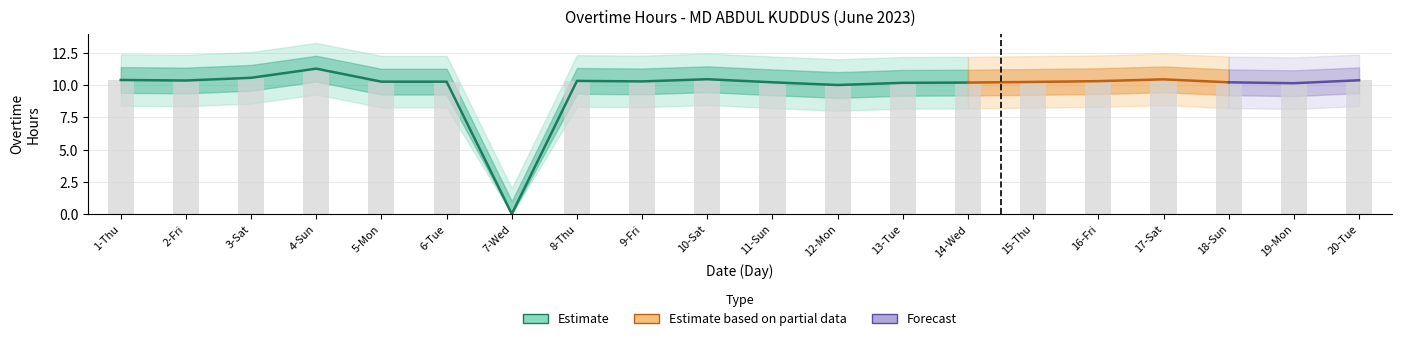

What is the label of the 6th bar from the right?

15-Thu